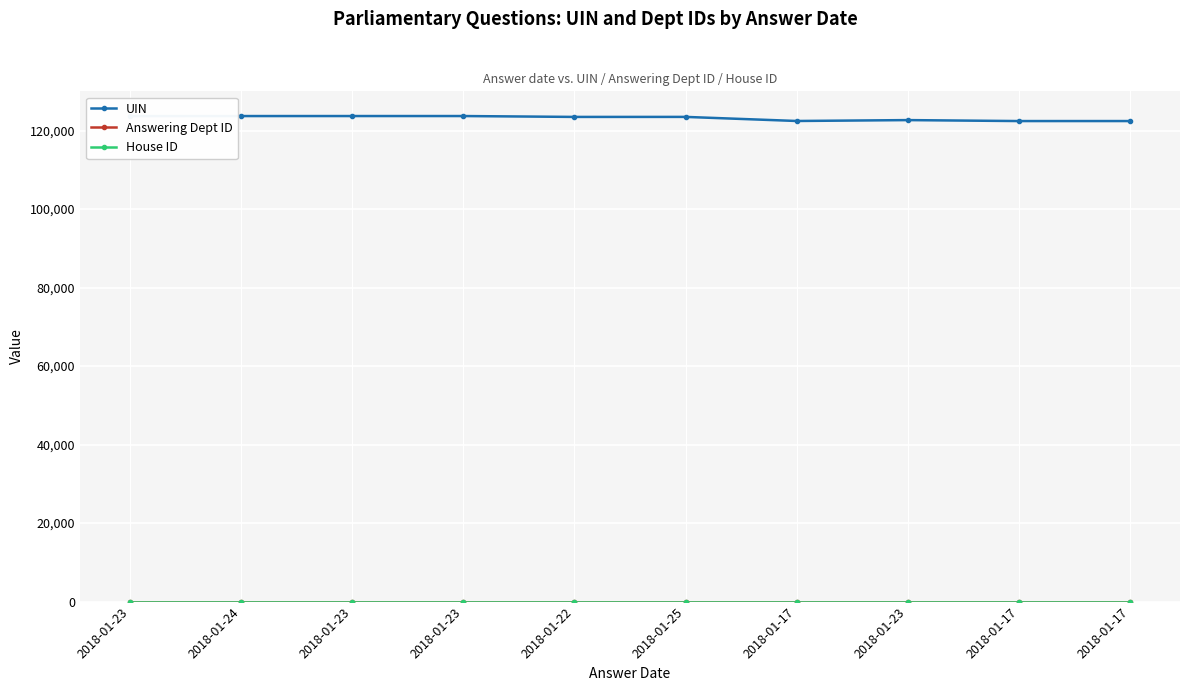

The value of Answering Dept ID at 2018-01-23 is 4. True or false?

False